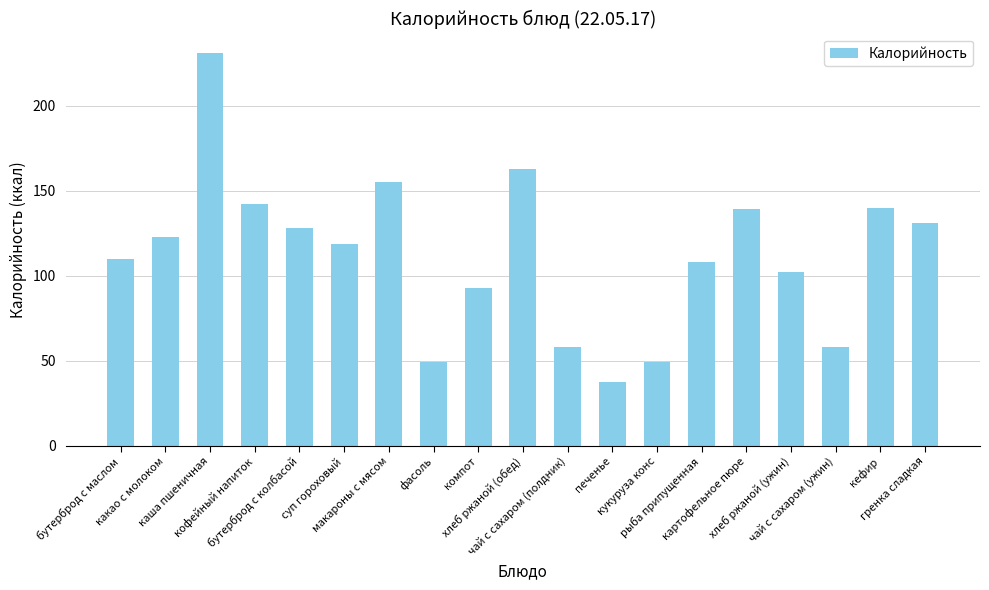

What is the maximum value shown in the chart?

230.9